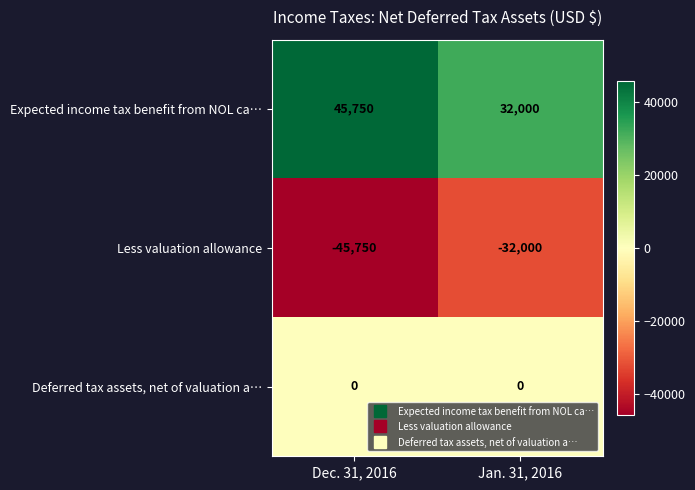

Rank the series by their average value, from lowest to highest.

Less valuation allowance, Deferred tax assets, net of valuation a…, Expected income tax benefit from NOL ca…